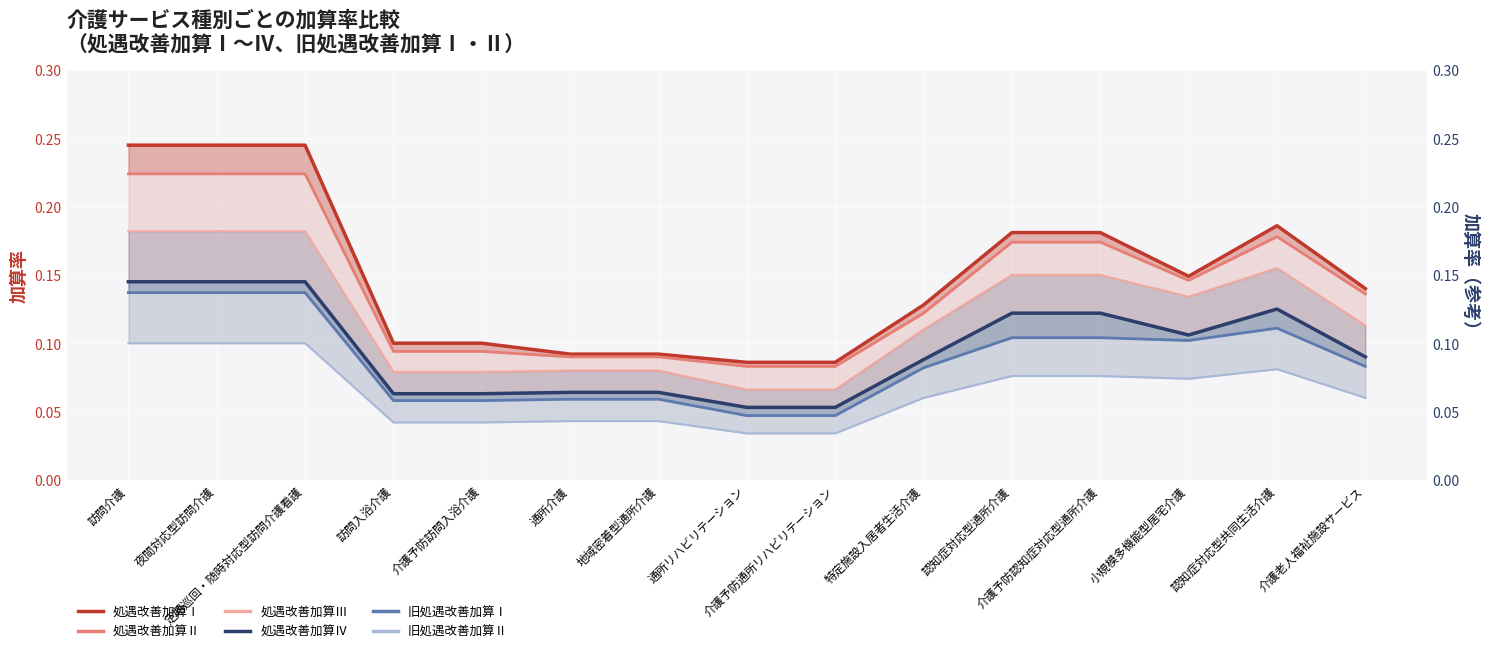

What is the approximate value of 処遇改善加算Ⅳ at 通所リハビリテーション?

0.1